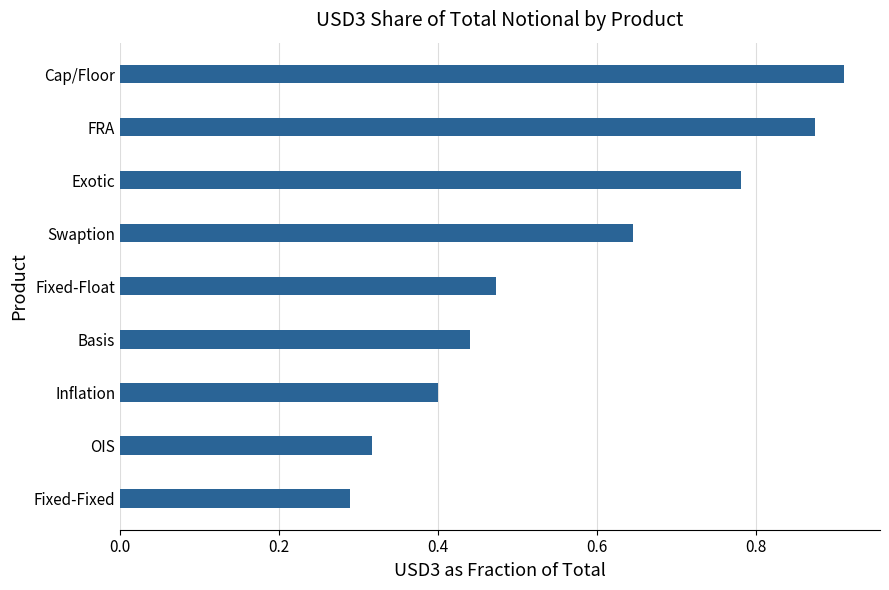

List the labels in order of value, smallest first.

Fixed-Fixed, OIS, Inflation, Basis, Fixed-Float, Swaption, Exotic, FRA, Cap/Floor